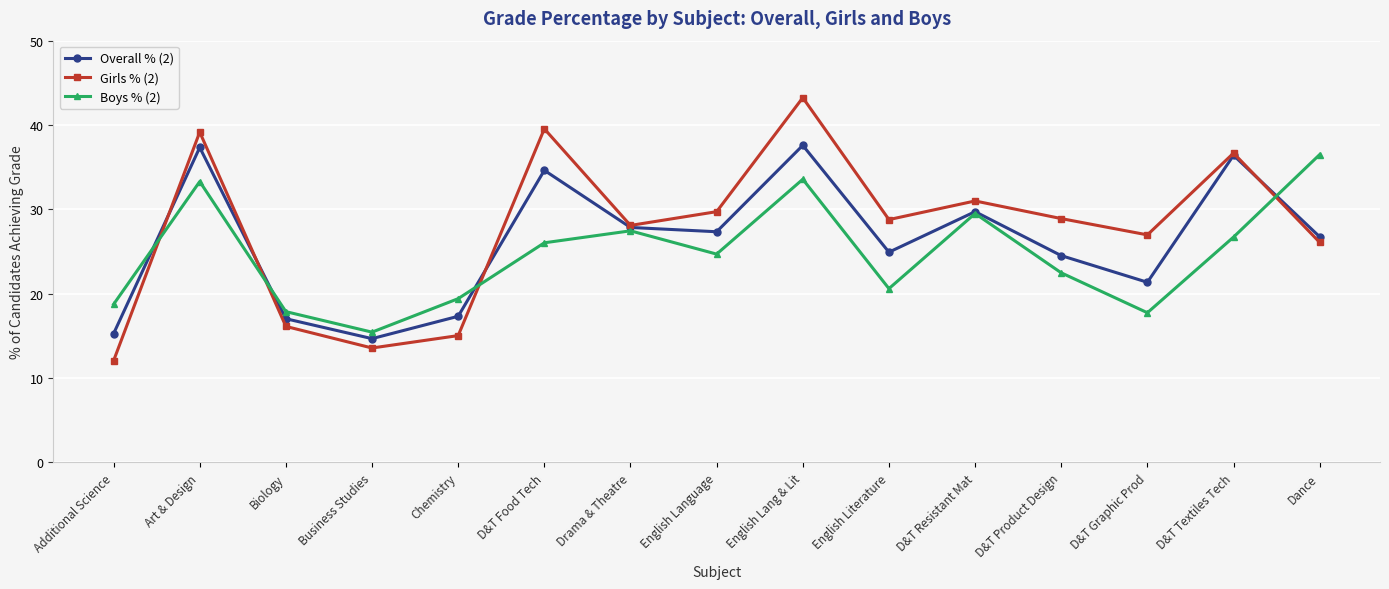

Which series has the largest range (max minus min)?

Girls % (2)